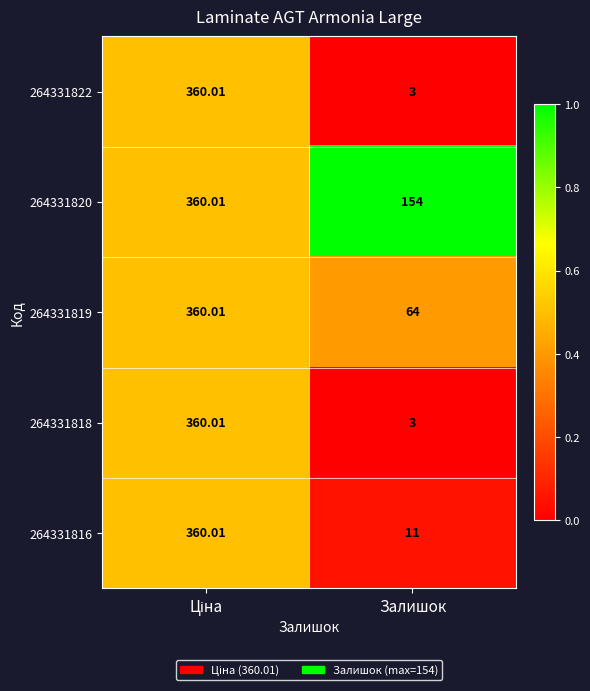

At which label does 264331822 reach its minimum?

Залишок